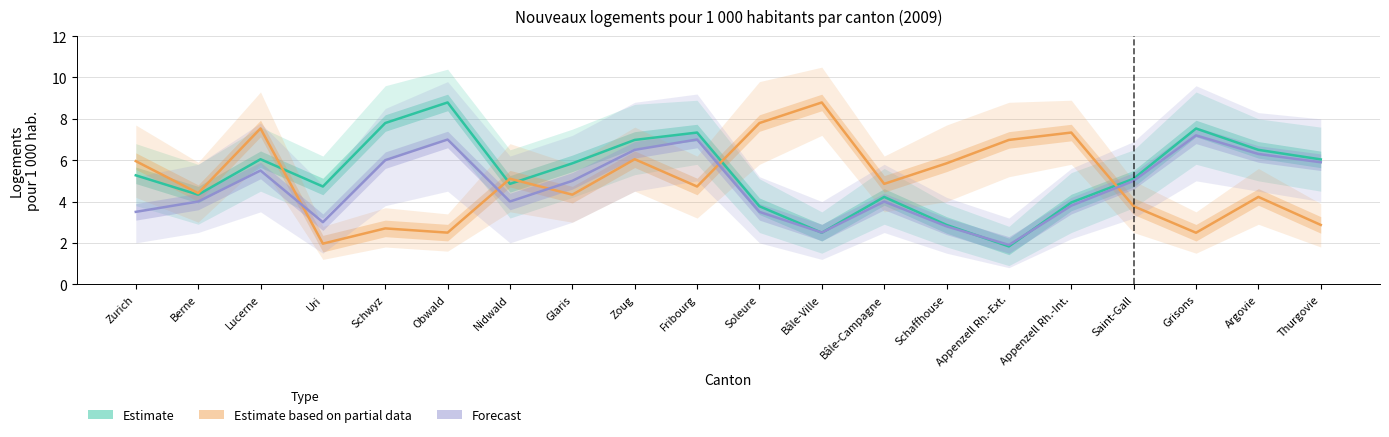

True or false: Estimate based on partial data has more than 0 interior local peaks.

True